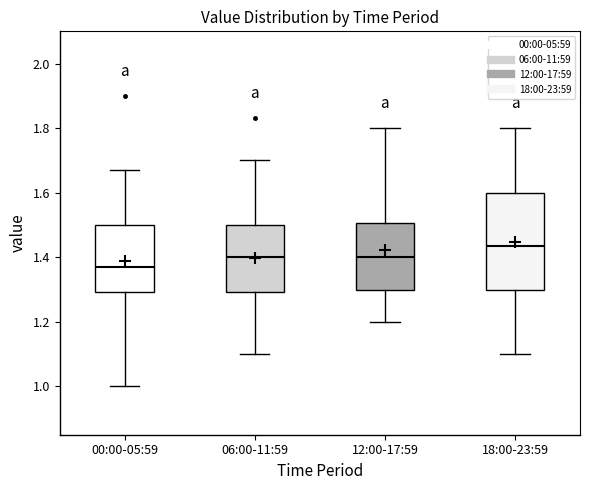

Reading left to right, transcribe this box plot: for each box, give where its median line is, the range the box spans, and where its two whiskers end, as read against the y-axis. The values are not printed on the chart, so give them approximately, as read against the axis.

00:00-05:59: median 1.38, box 1.30 to 1.50, whiskers 1.00 to 1.68
06:00-11:59: median 1.40, box 1.30 to 1.50, whiskers 1.10 to 1.70
12:00-17:59: median 1.40, box 1.30 to 1.50, whiskers 1.20 to 1.80
18:00-23:59: median 1.44, box 1.30 to 1.60, whiskers 1.10 to 1.80